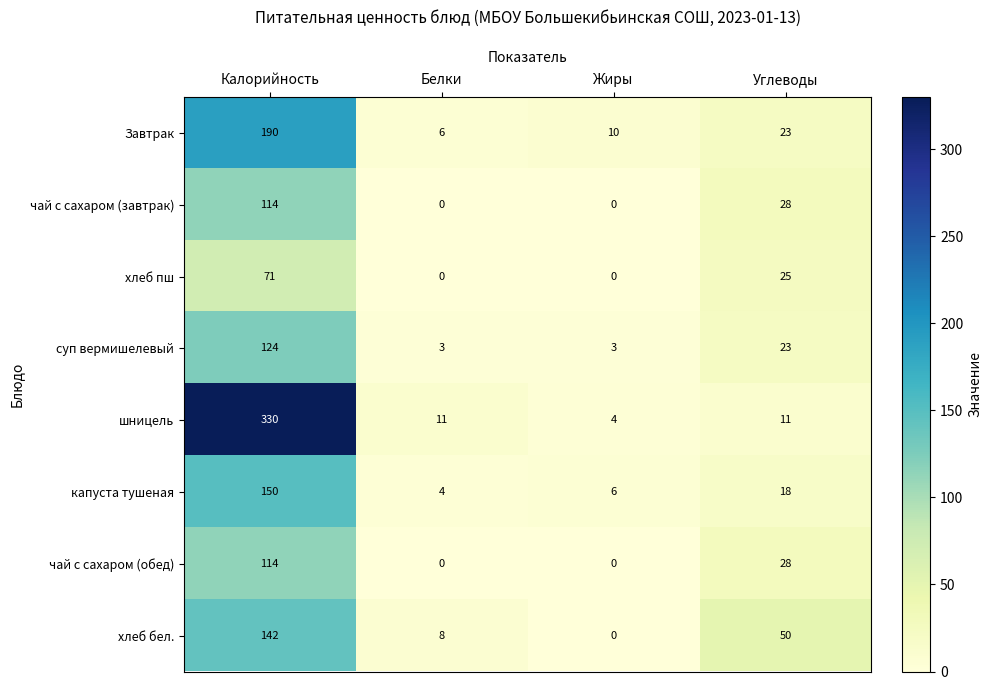

At which category is the sum across all series the highest?

Калорийность